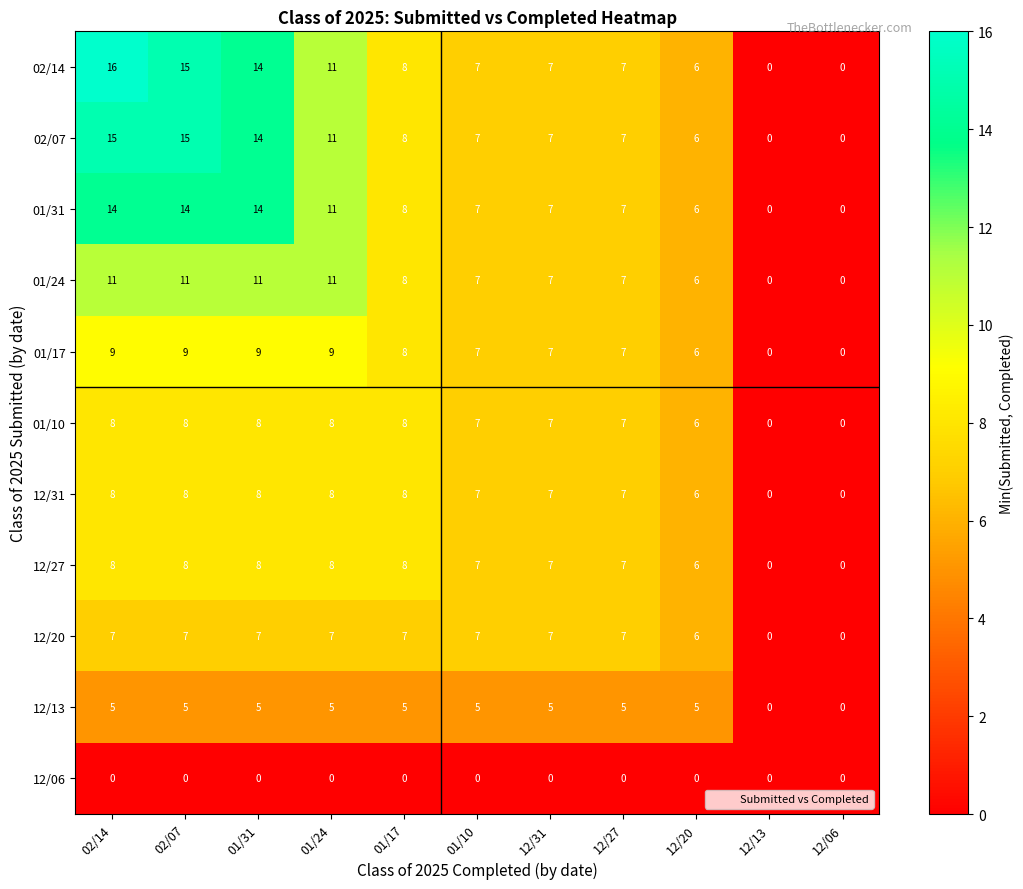

Is it true that 01/10 equals 8 at 01/24?

True